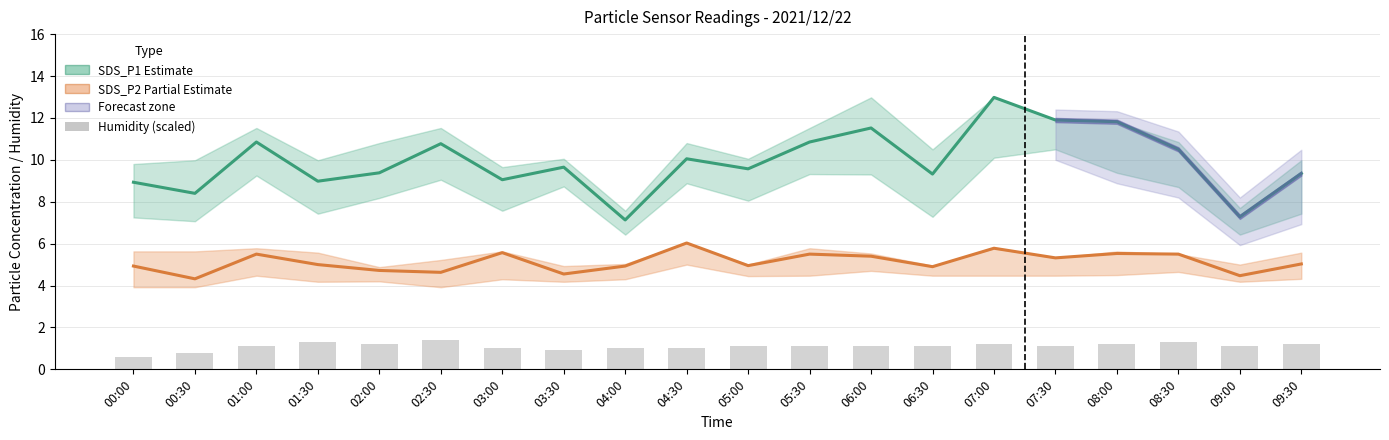

Reading left to right, what are all the values shown in this chart?

SDS_P1 (Estimate): 8.9	8.4	10.8	9.0	9.4	10.8	9.1	9.7	7.1	10.1	9.6	10.8	11.5	9.3	13.0	11.9	11.8	10.5	7.3	9.3
SDS_P2 (Partial): 4.9	4.3	5.5	5.0	4.7	4.6	5.6	4.5	4.9	6.0	5.0	5.5	5.4	4.9	5.8	5.3	5.5	5.5	4.5	5.0
Humidity (offset): 0.6	0.8	1.1	1.3	1.2	1.4	1.0	0.9	1.0	1.0	1.1	1.1	1.1	1.1	1.2	1.1	1.2	1.3	1.1	1.2